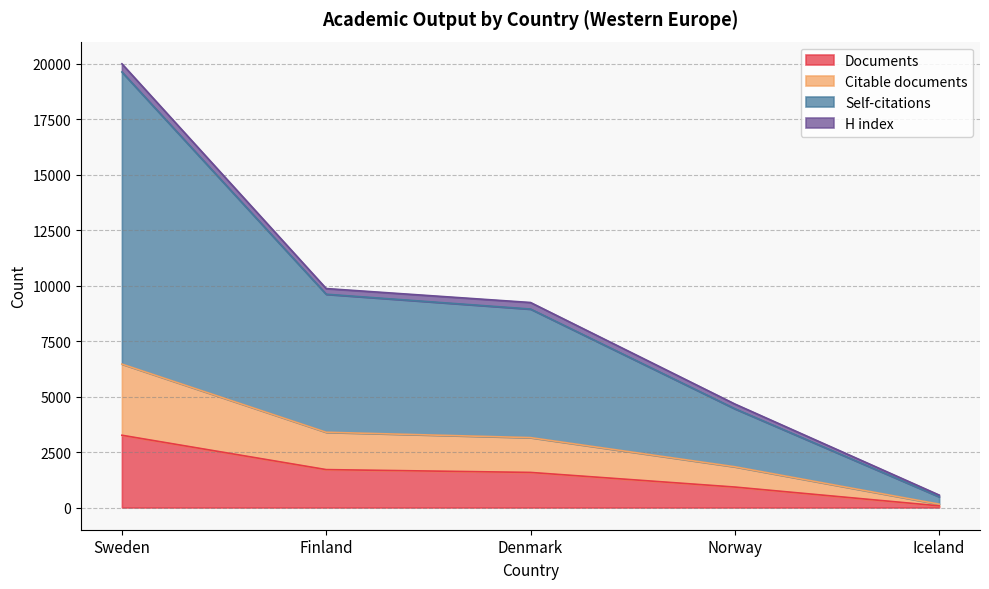

True or false: Documents has more than 1 interior local peaks.

False